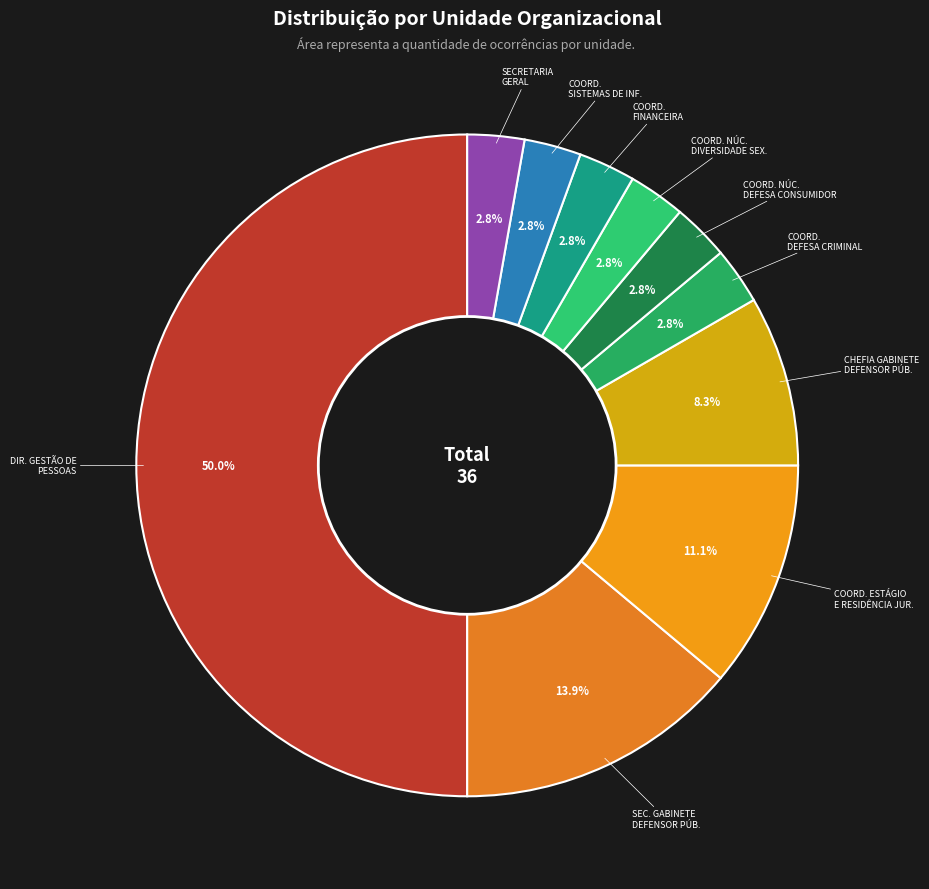

How much of the chart is everything except SECRETARIA GERAL?

97.2%